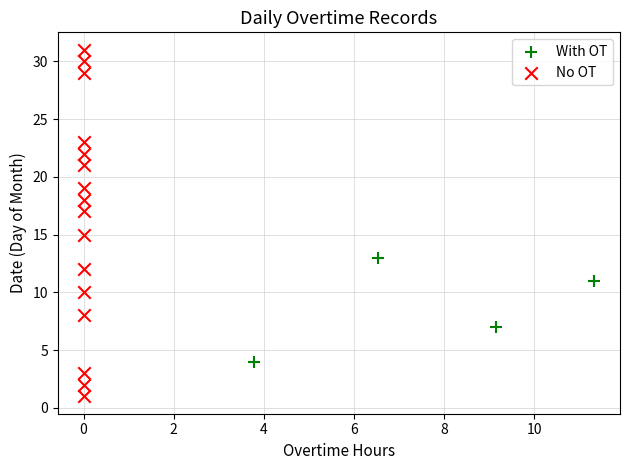

Which series reaches the minimum Y coordinate?

No OT